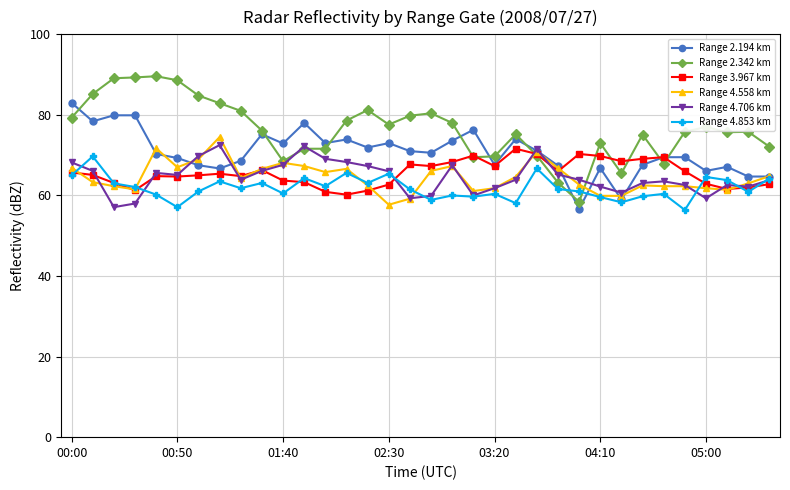

What is the maximum value for Range 4.558 km?

74.5